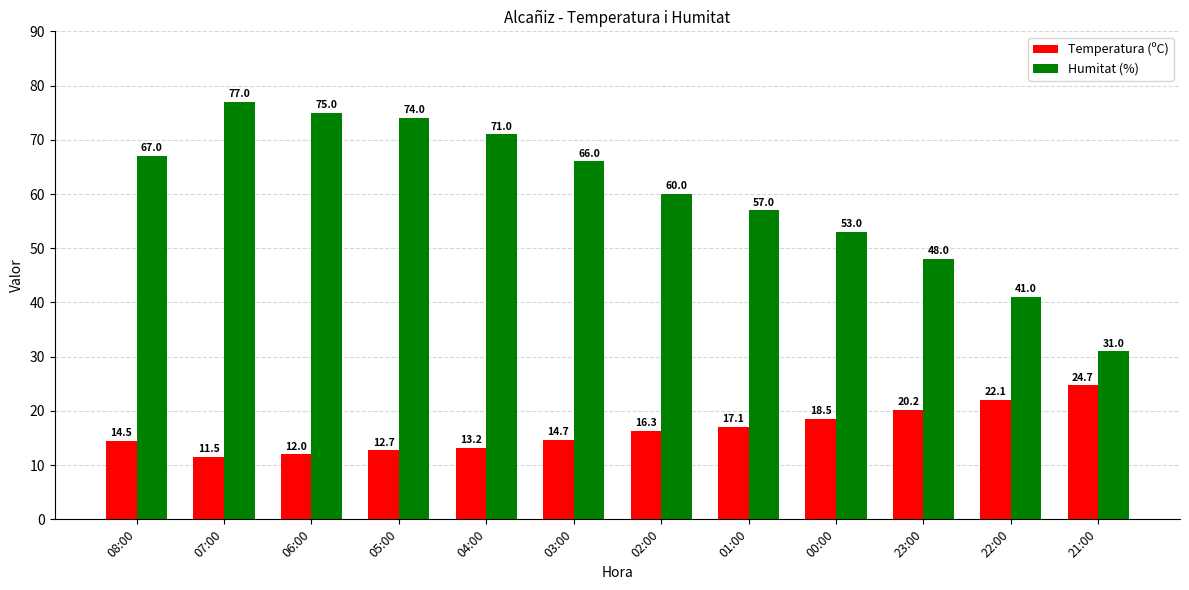

At which category is the sum across all series the highest?

07:00